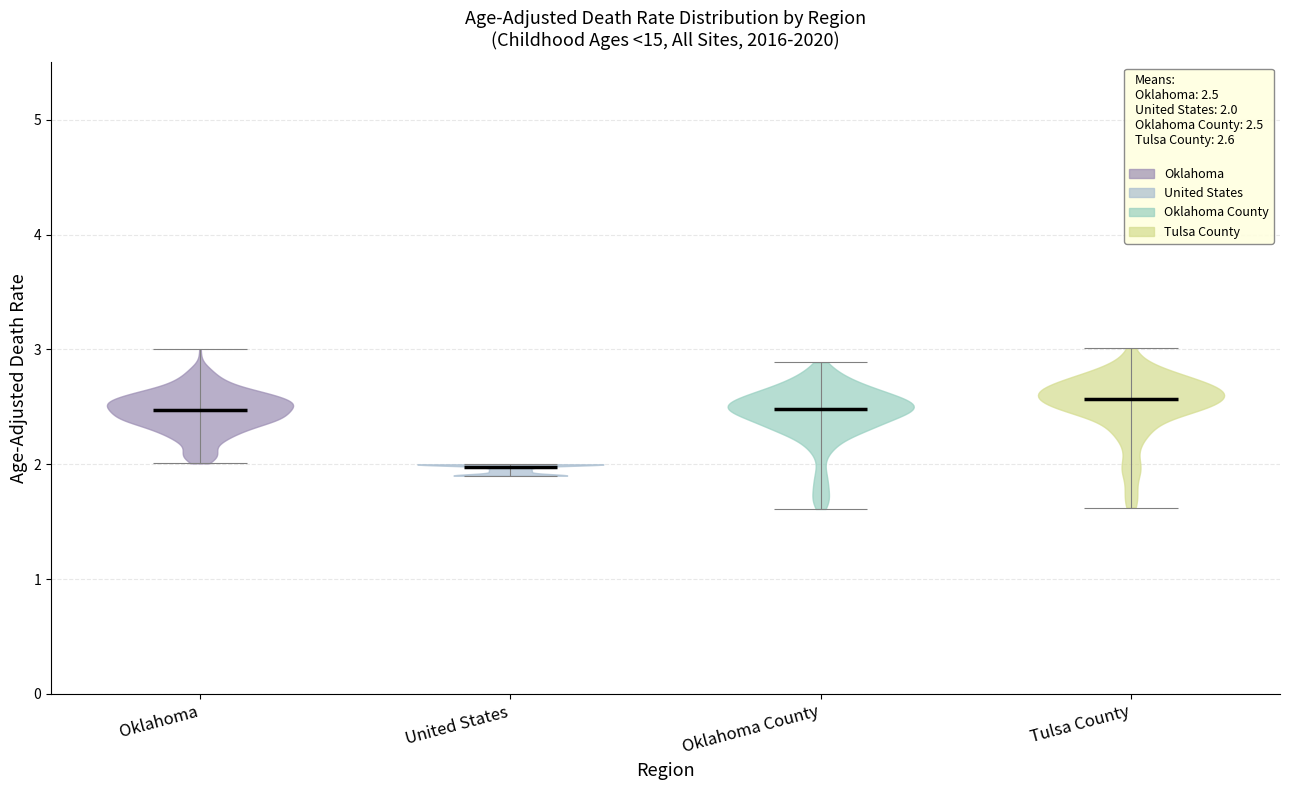

Which violin has the lowest median line?

United States